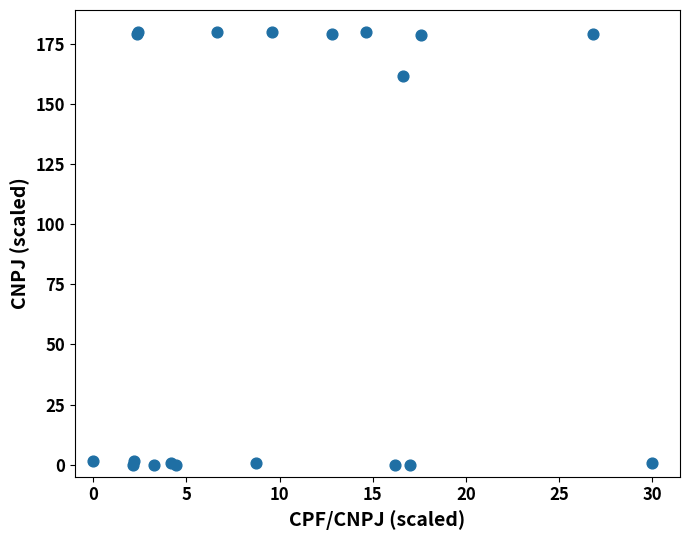

What Y value in the scatter plot is closest to 90?

161.4